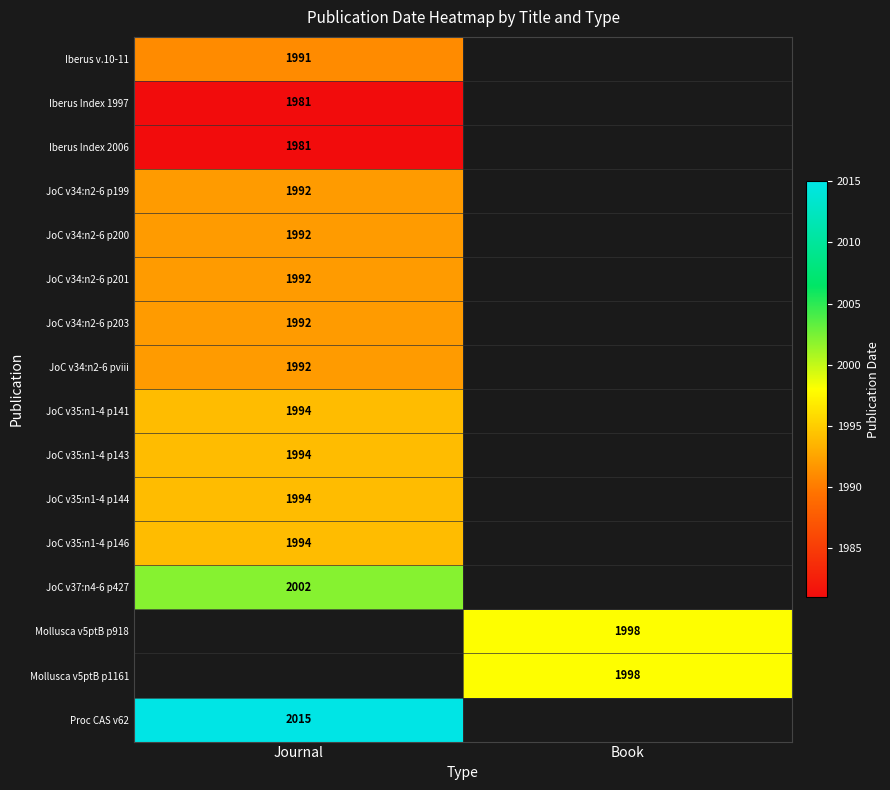

Is the value of JoC v37:n4-6 p427 at Journal greater than the value of JoC v35:n1-4 p141 at Journal?

Yes